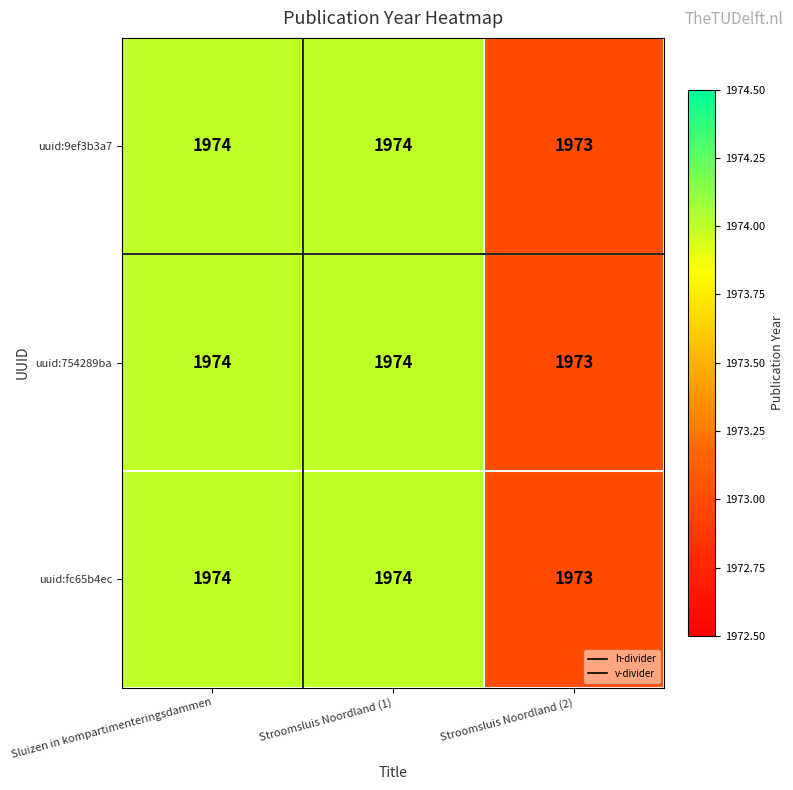

Reading left to right, list all the values displayed in this chart.

uuid:9ef3b3a7: 1974	1974	1973
uuid:754289ba: 1974	1974	1973
uuid:fc65b4ec: 1974	1974	1973